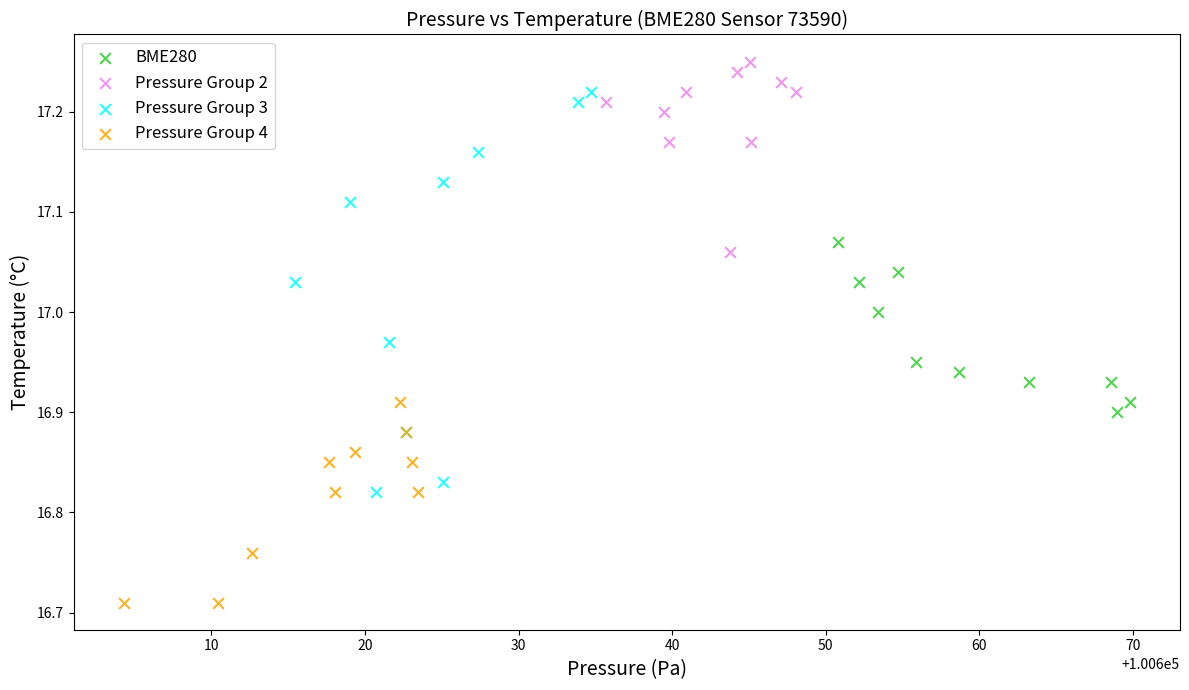

Which series reaches the minimum Y coordinate?

Pressure Group 4